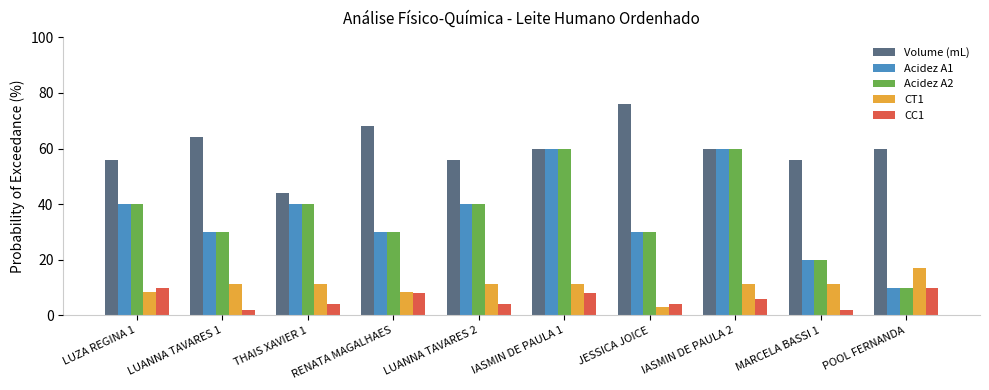

True or false: Acidez A2 has a value of 5.0 at POOL FERNANDA.

False